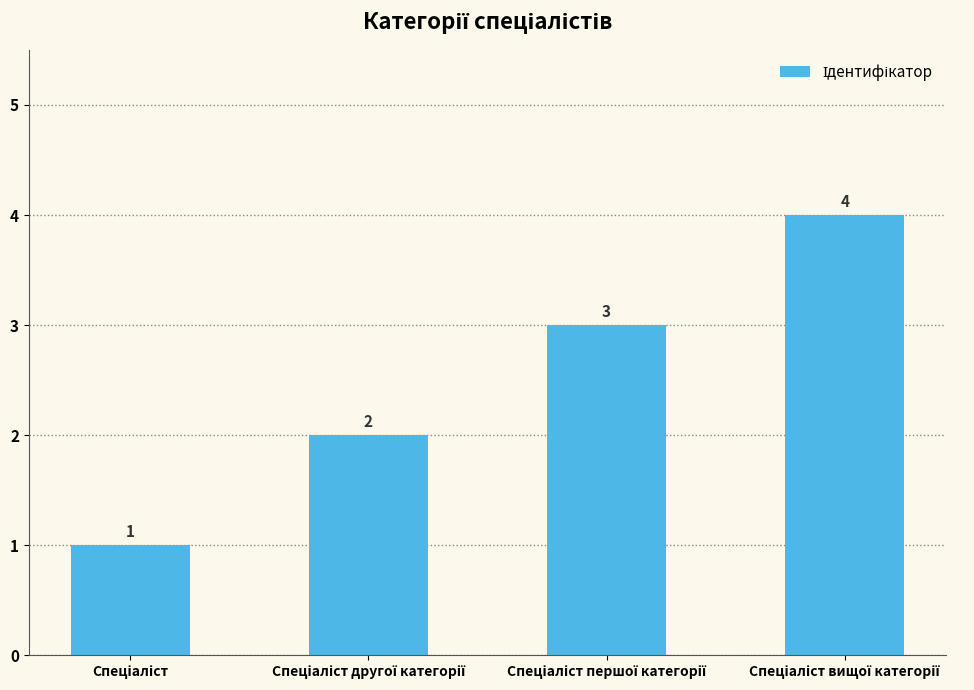

What is the maximum value shown in the chart?

4